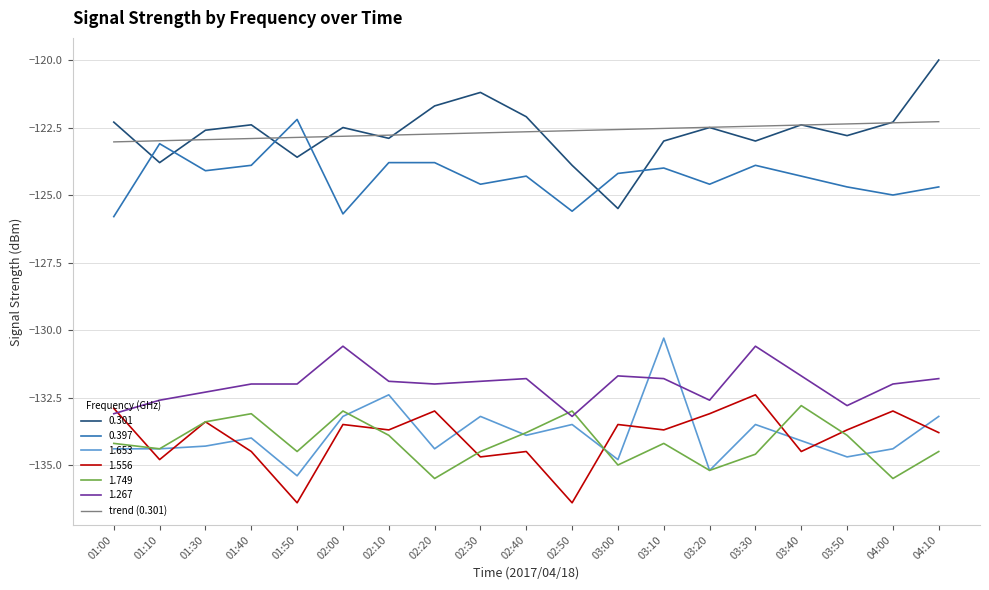

True or false: 1.749 and trend (0.301) intersect in this chart.

False